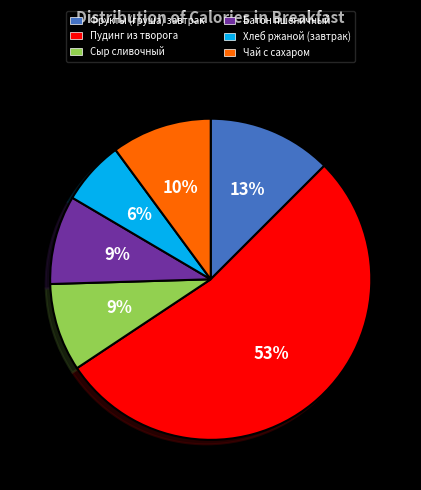

How many segments does this pie chart have?

6